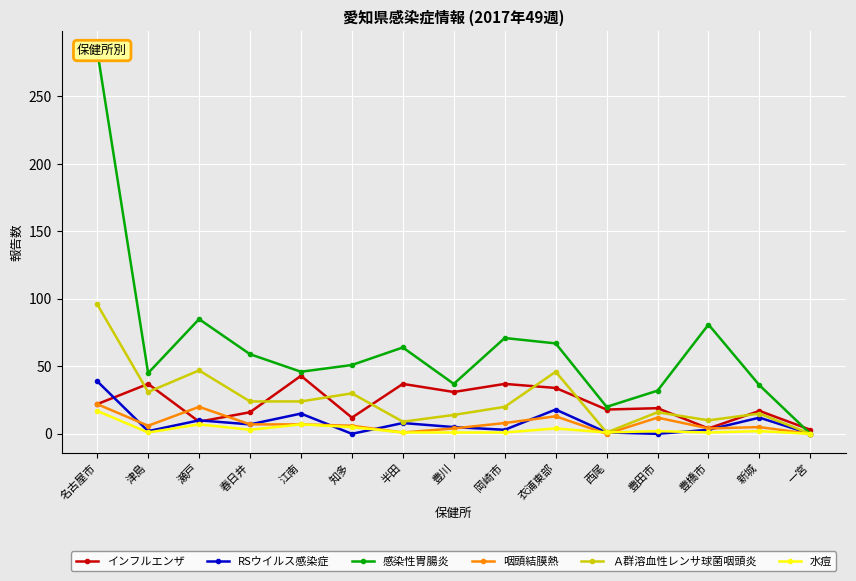

True or false: RSウイルス感染症 has a value of 0 at 知多.

True